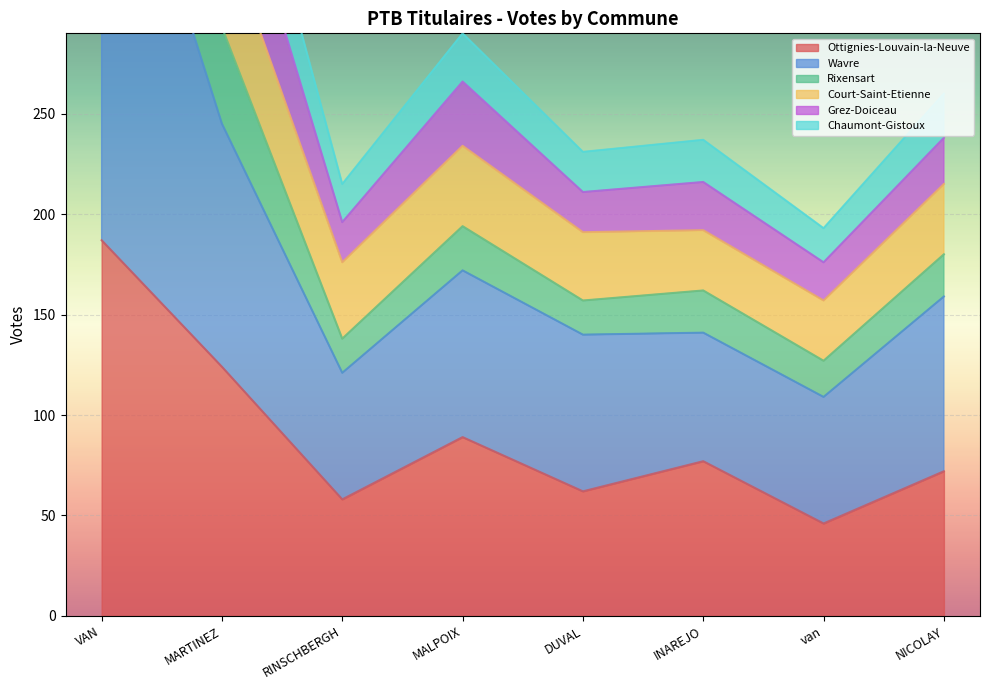

What is the approximate value of Ottignies-Louvain-la-Neuve at MARTINEZ?

124